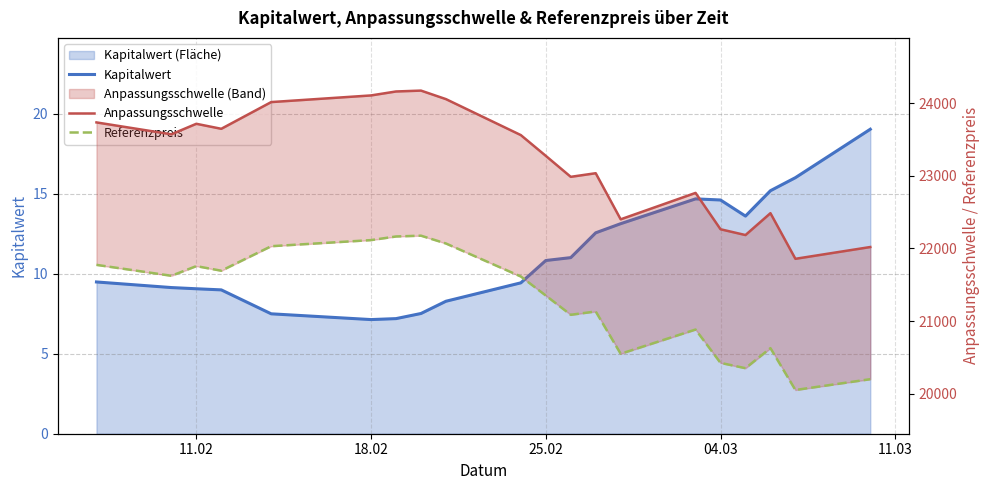

Does the chart display data point markers on the line(s)?

No